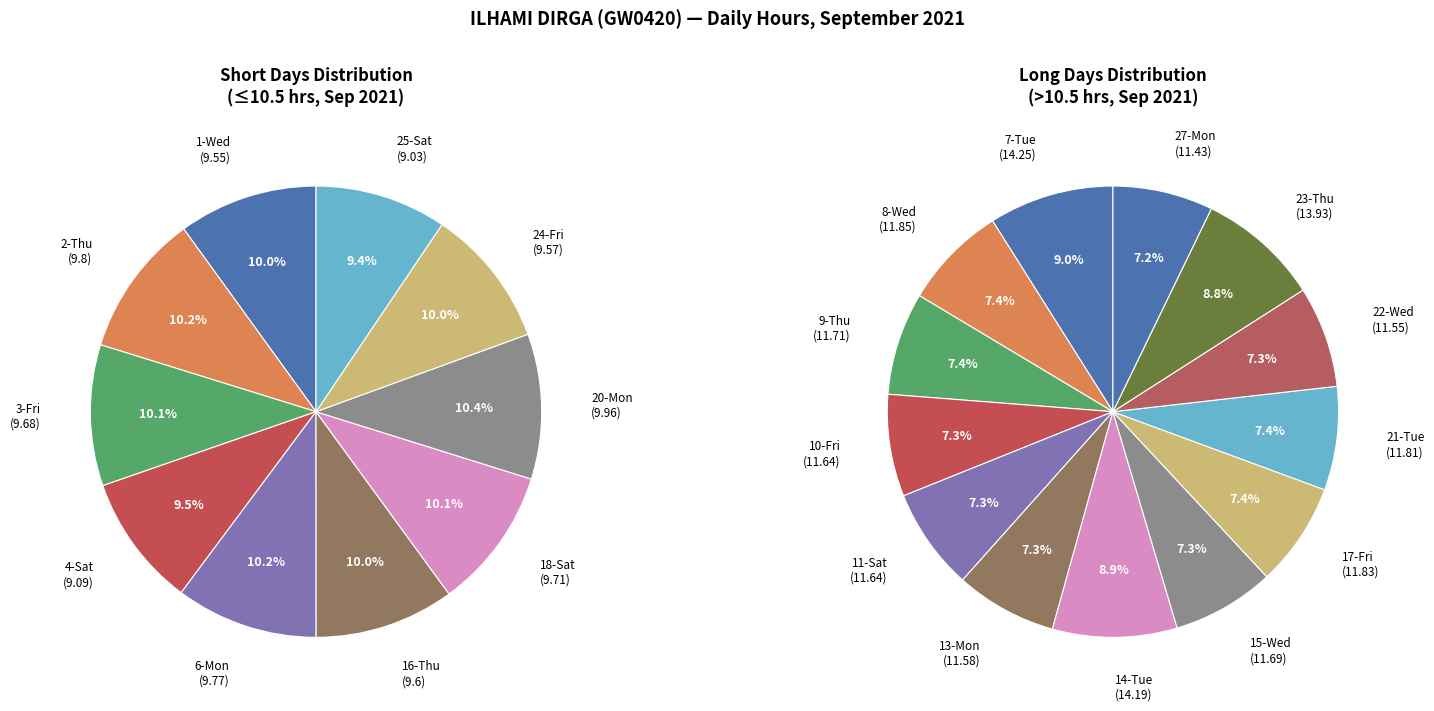

Which slice is the smallest?

25-Sat